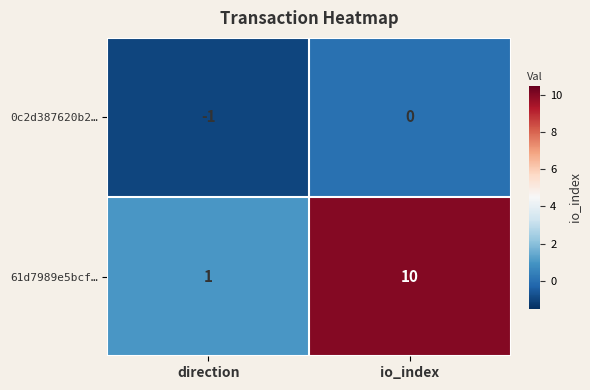

Rank the series at io_index from lowest to highest value.

0c2d387620b2…, 61d7989e5bcf…